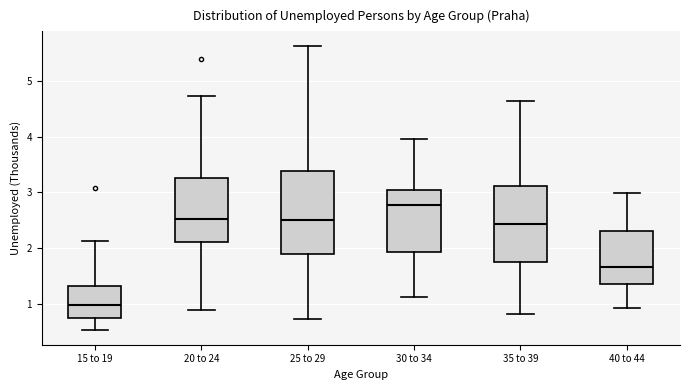

Reading left to right, transcribe this box plot: for each box, give where its median line is, the range the box spans, and where its two whiskers end, as read against the y-axis. The values are not printed on the chart, so give them approximately, as read against the axis.

15 to 19: median 1.0, box 0.7 to 1.3, whiskers 0.5 to 2.1
20 to 24: median 2.5, box 2.1 to 3.3, whiskers 0.9 to 4.7
25 to 29: median 2.5, box 1.9 to 3.4, whiskers 0.7 to 5.6
30 to 34: median 2.8, box 1.9 to 3.0, whiskers 1.1 to 4.0
35 to 39: median 2.4, box 1.7 to 3.1, whiskers 0.8 to 4.6
40 to 44: median 1.7, box 1.4 to 2.3, whiskers 0.9 to 3.0